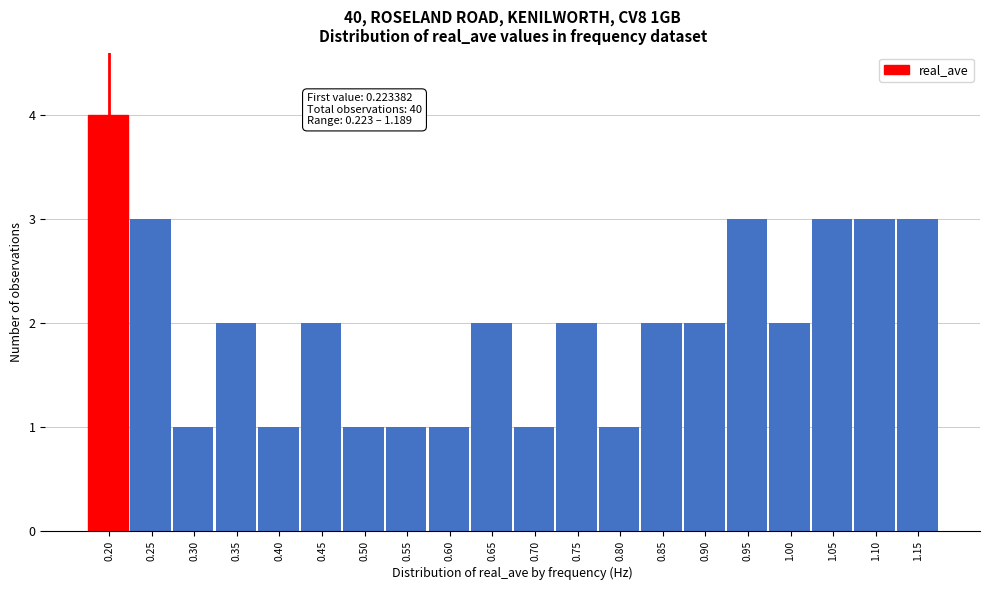

Reading left to right, extract all data points from this chart.

0.20=4	0.25=3	0.30=1	0.35=2	0.40=1	0.45=2	0.50=1	0.55=1	0.60=1	0.65=2	0.70=1	0.75=2	0.80=1	0.85=2	0.90=2	0.95=3	1.00=2	1.05=3	1.10=3	1.15=3